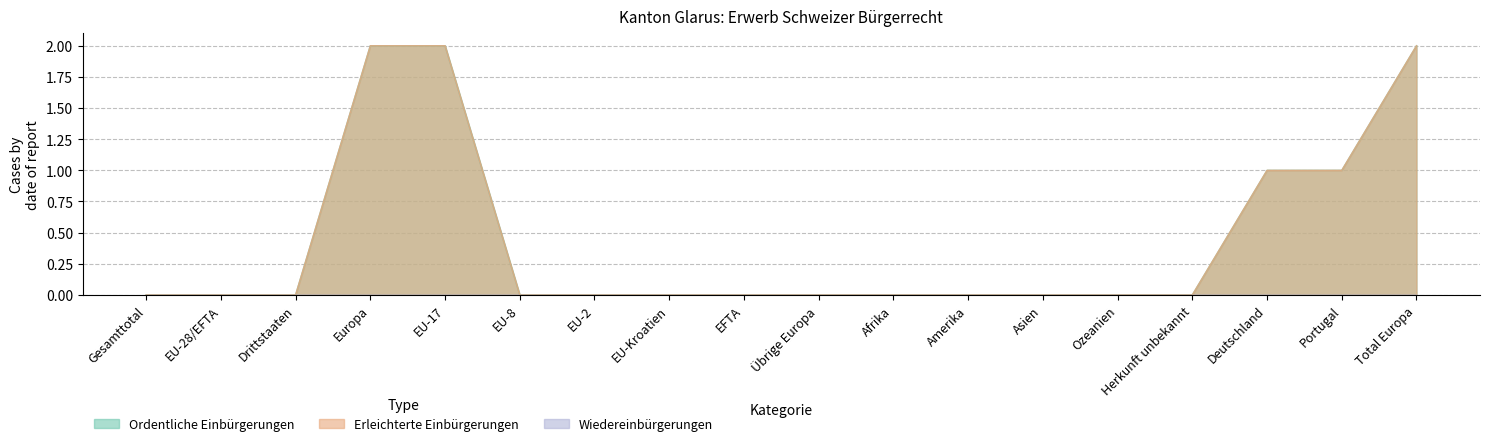

True or false: Ordentliche Einbürgerungen and Erleichterte Einbürgerungen cross at least once.

False